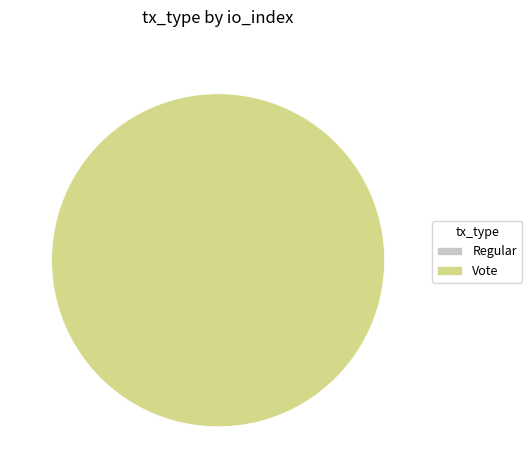

Which slice is the largest?

Vote